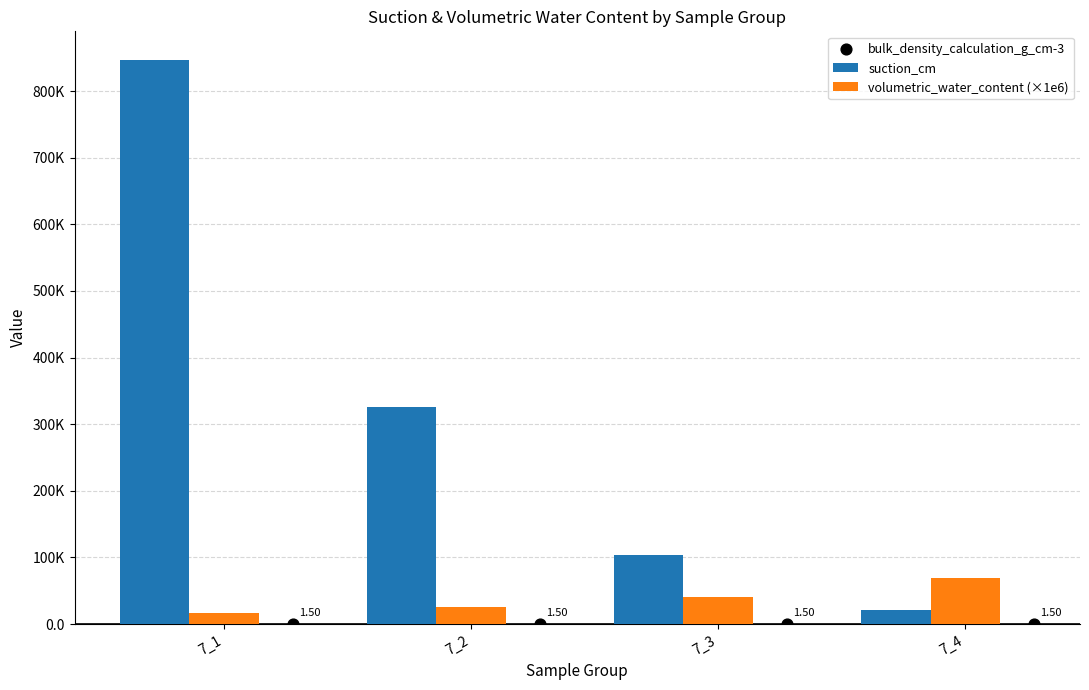

What are all the series names shown in the legend?

suction_cm, volumetric_water_content (×1e6), bulk_density_calculation_g_cm-3